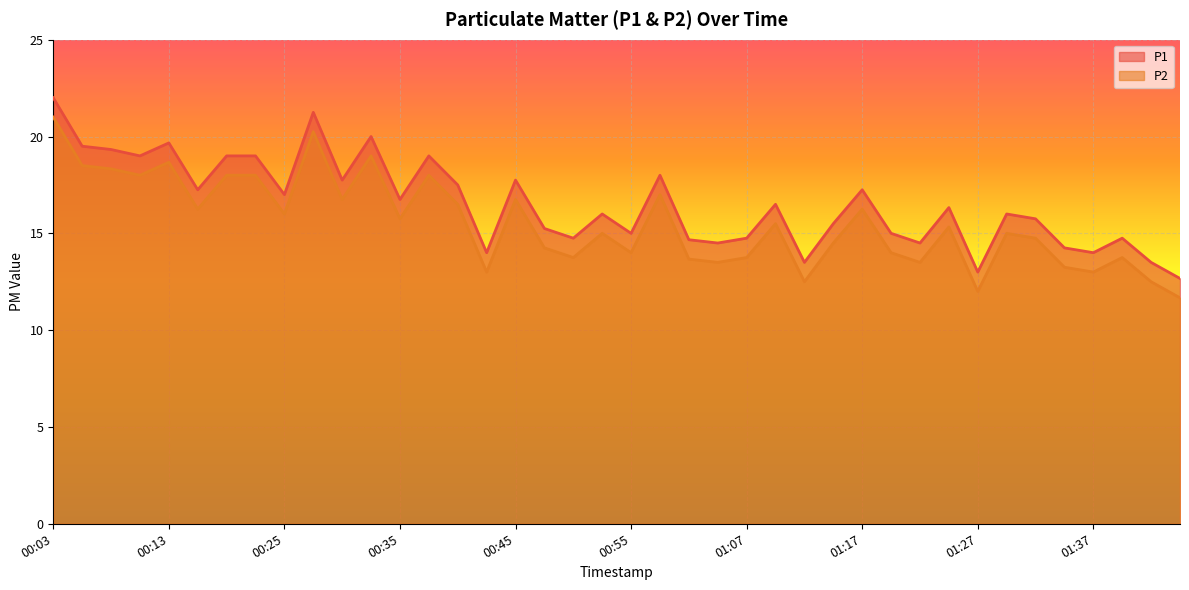

Which category has the highest value across all series?

00:03